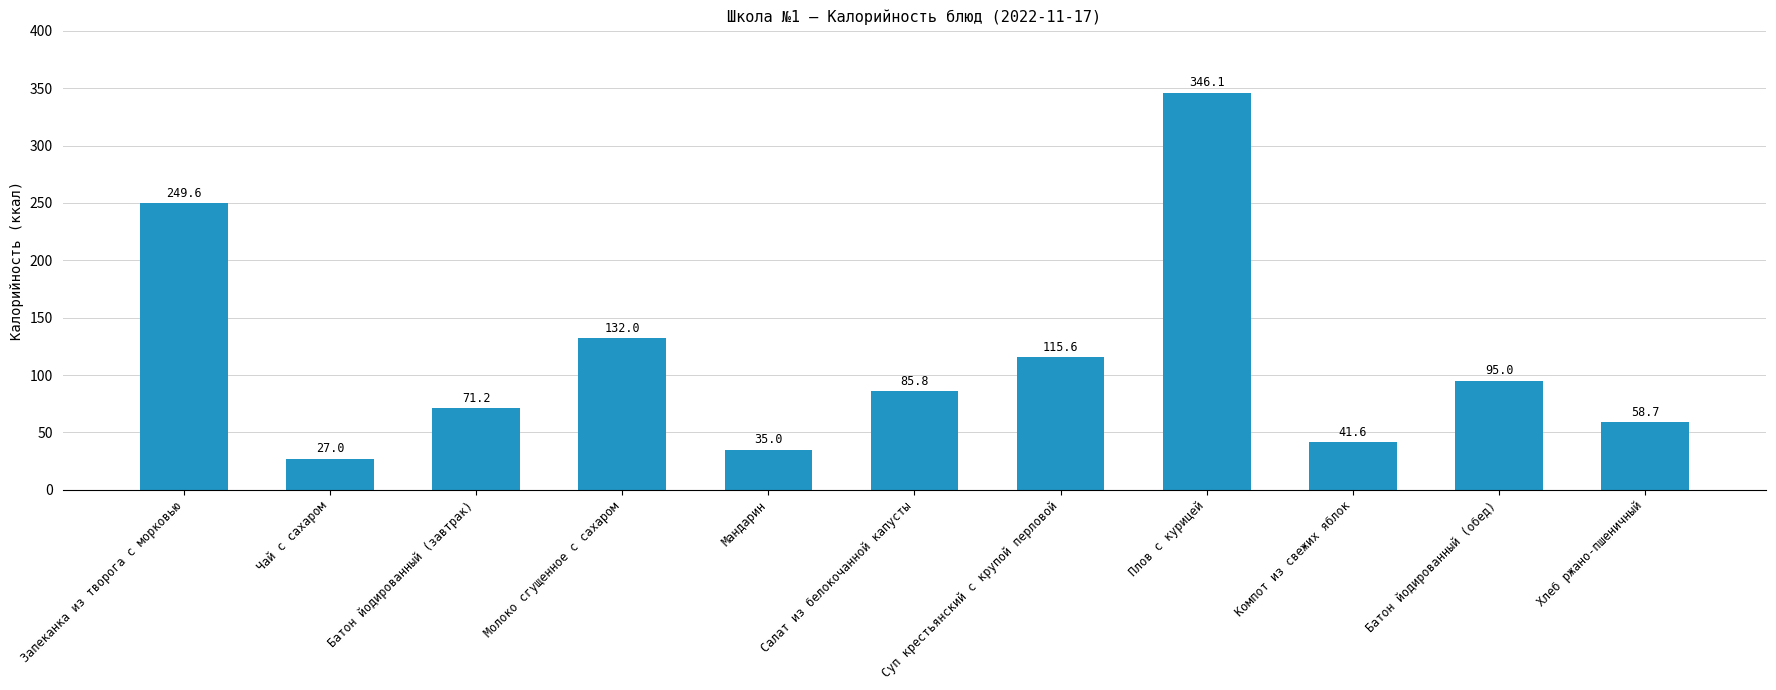

Which category has the lowest value across all series?

Чай с сахаром